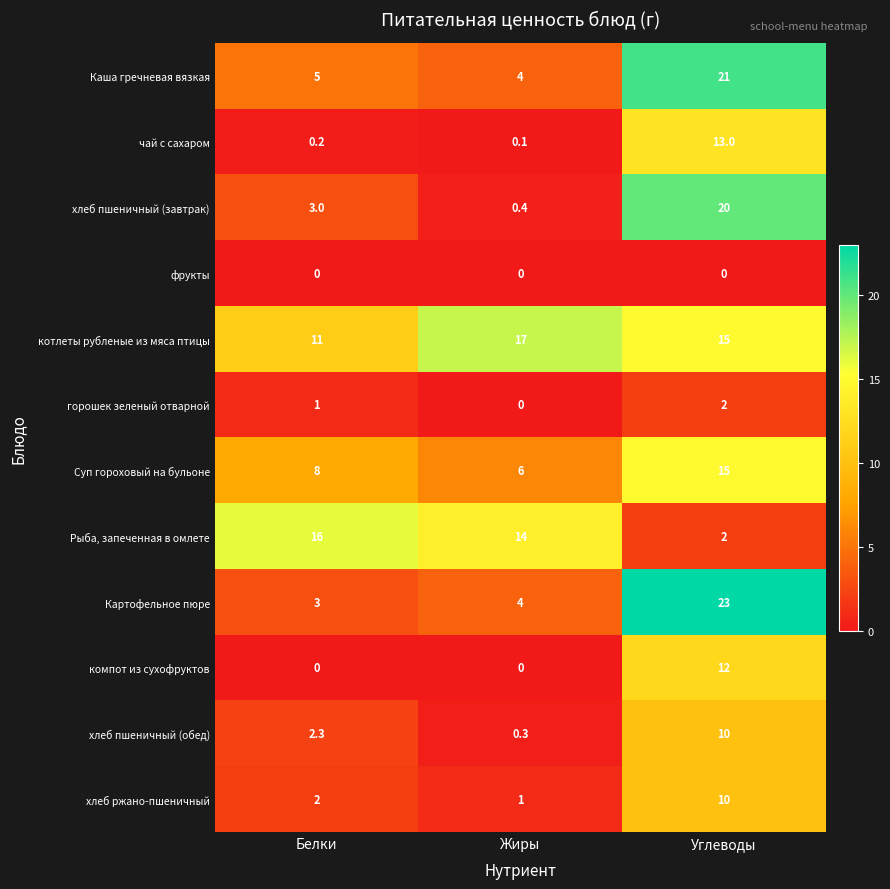

Which series has the largest range (max minus min)?

Картофельное пюре